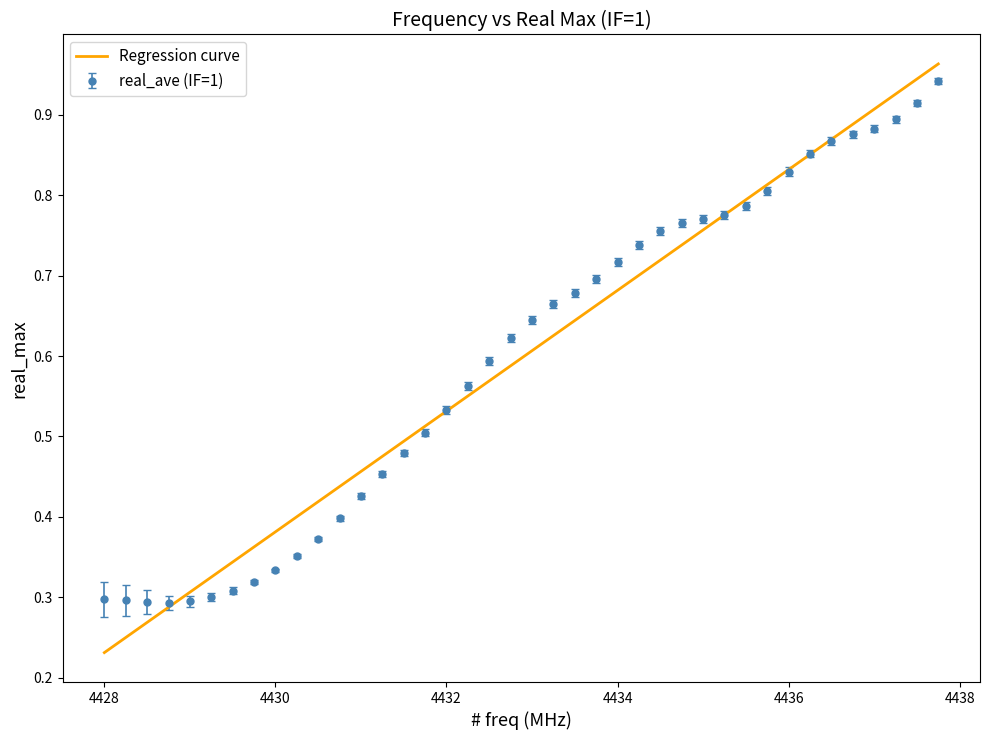

Which series has the widest spread of values?

Regression curve